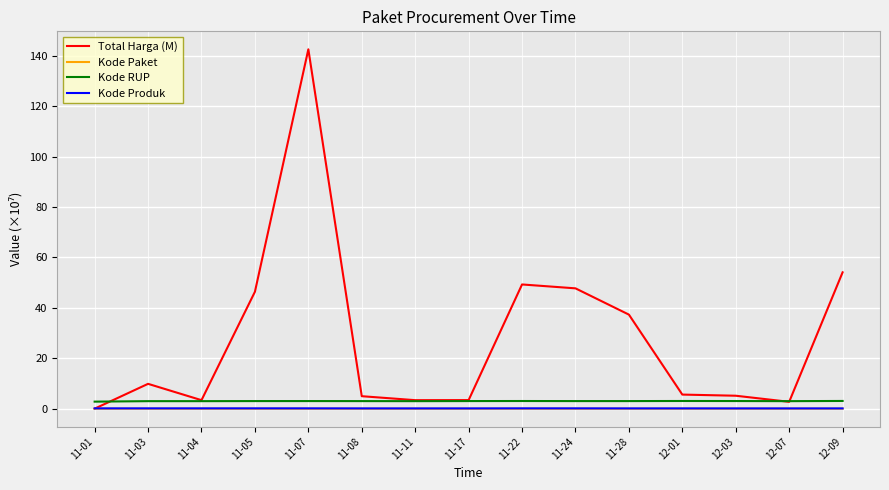

The value of Total Harga (M) at 11-28 is 37.3. True or false?

True